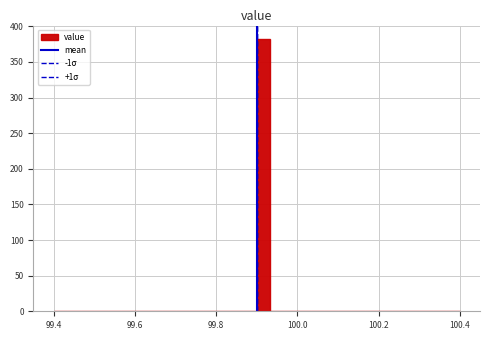

Around what value on the x-axis is the tallest bar? Give the approximate position of its centre, as read against the axis.

99.92